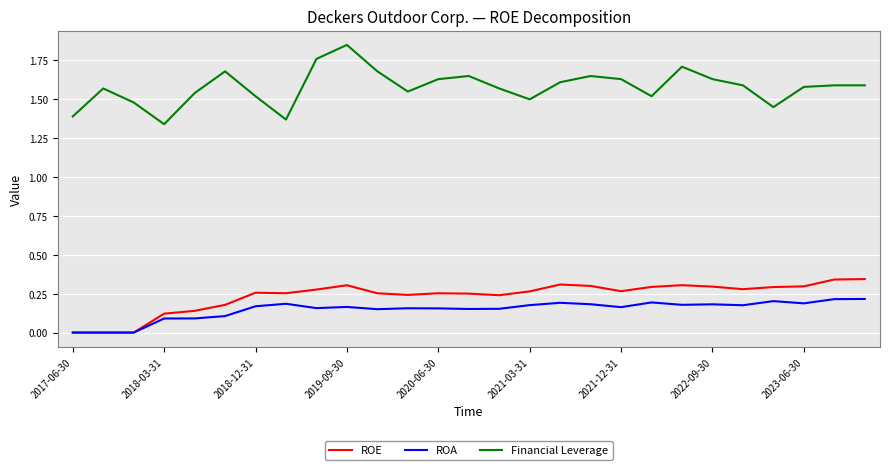

True or false: Financial Leverage and ROA cross at least once.

False